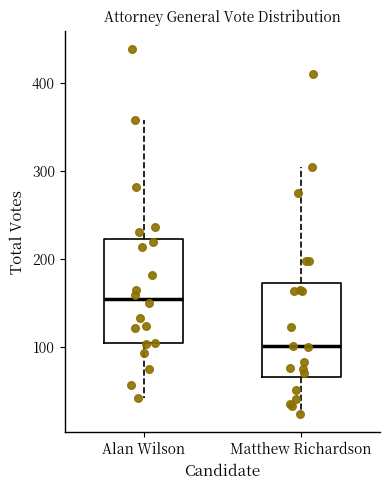

Reading left to right, transcribe this box plot: for each box, give where its median line is, the range the box spans, and where its two whiskers end, as read against the y-axis. The values are not printed on the chart, so give them approximately, as read against the axis.

Alan Wilson: median 150, box 100 to 220, whiskers 40 to 360
Matthew Richardson: median 100, box 70 to 170, whiskers 20 to 310